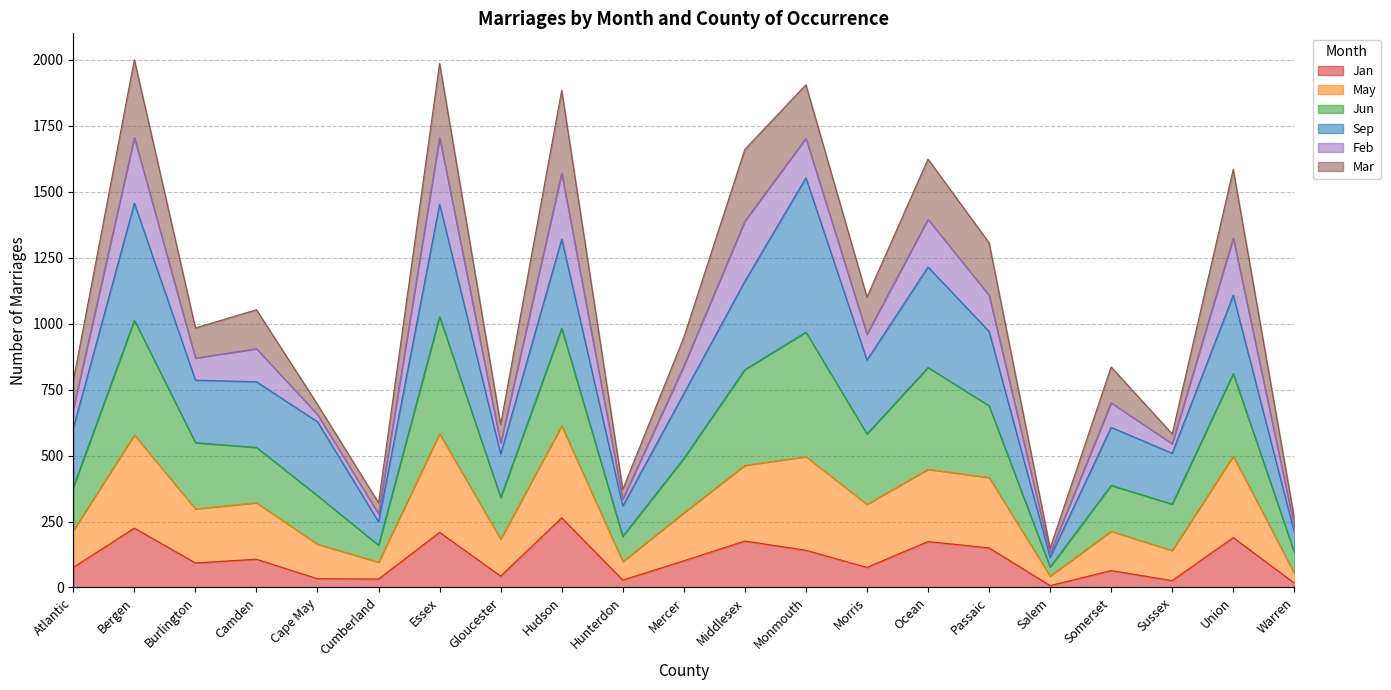

The value of Jan at Passaic is 150. True or false?

True